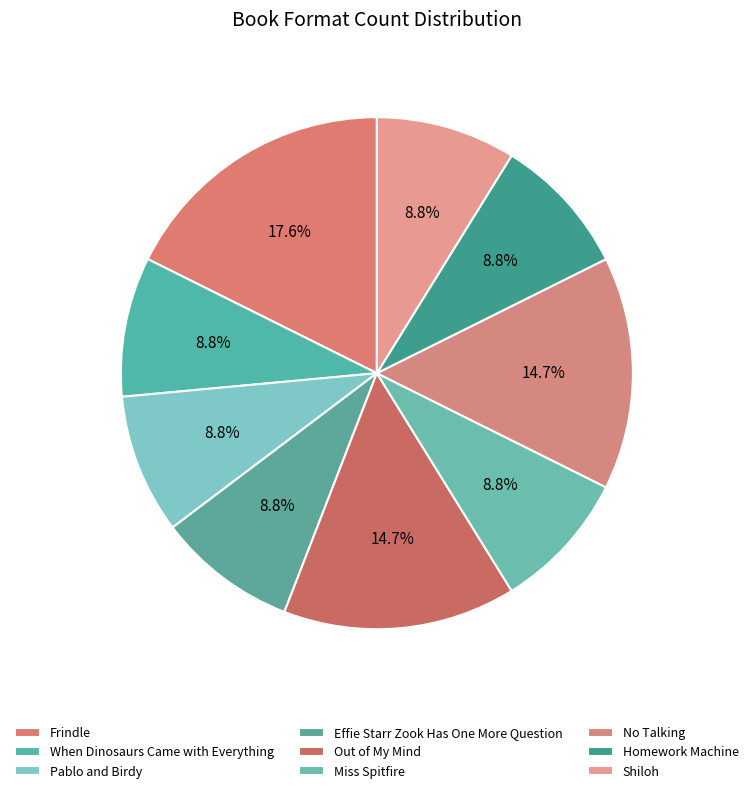

What percentage is NOT represented by Homework Machine?

91.2%